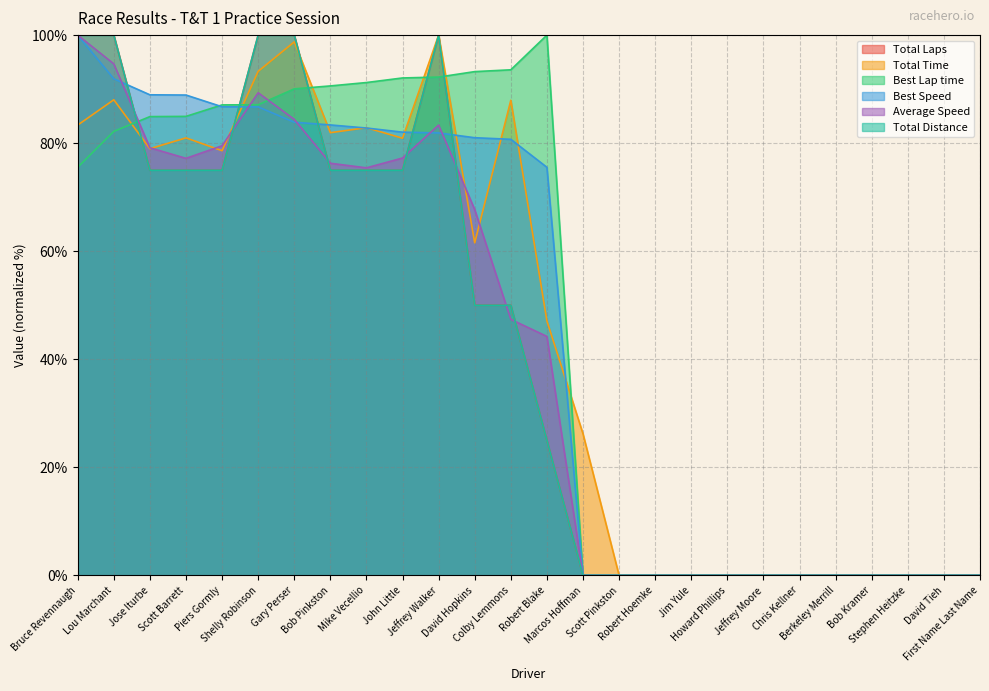

At which label is Best Lap time closest to 49?

Bruce Revennaugh